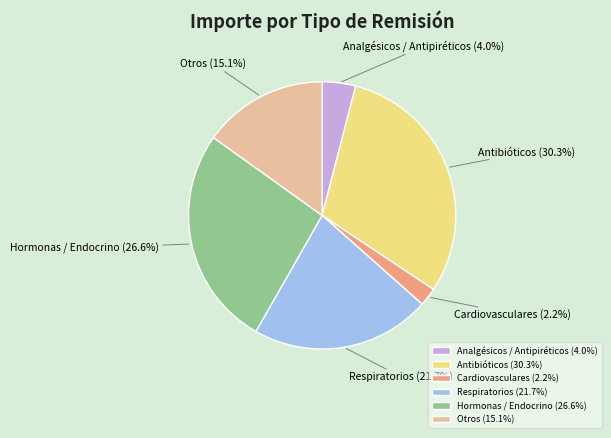

Does Analgésicos / Antipiréticos represent more than half of the total?

No